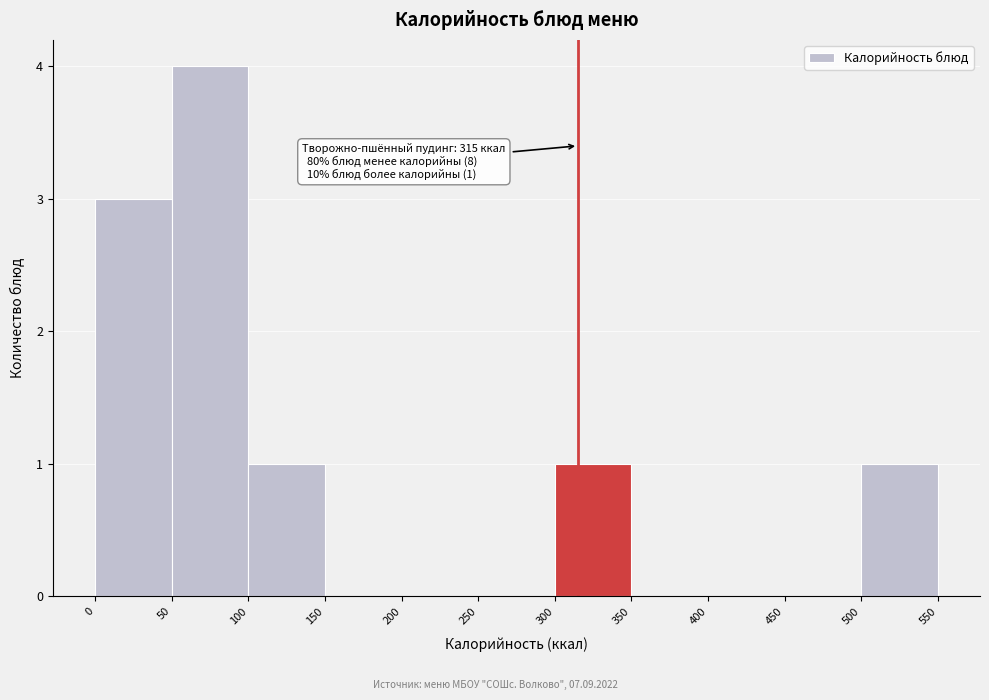

Over which range of the x-axis is the bar tallest?

50 to 100